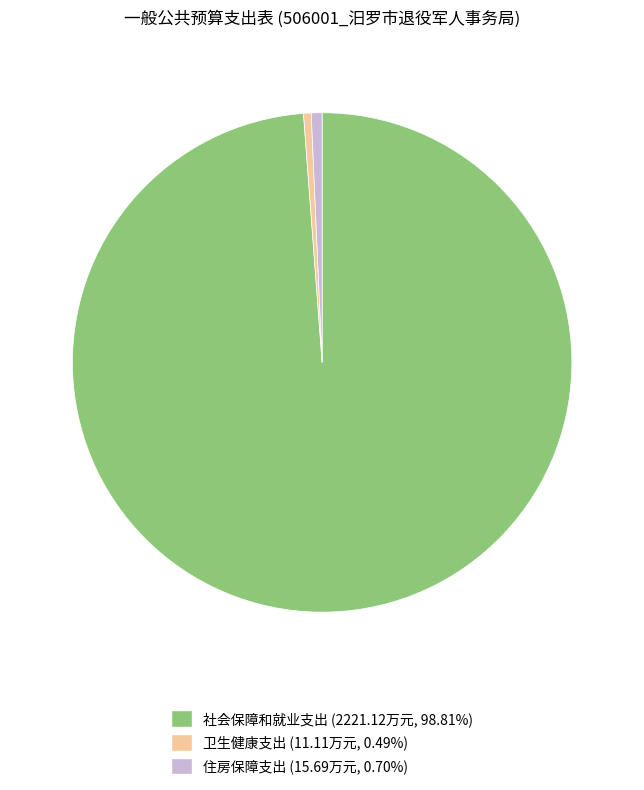

True or false: 社会保障和就业支出 accounts for 99% of the total.

True